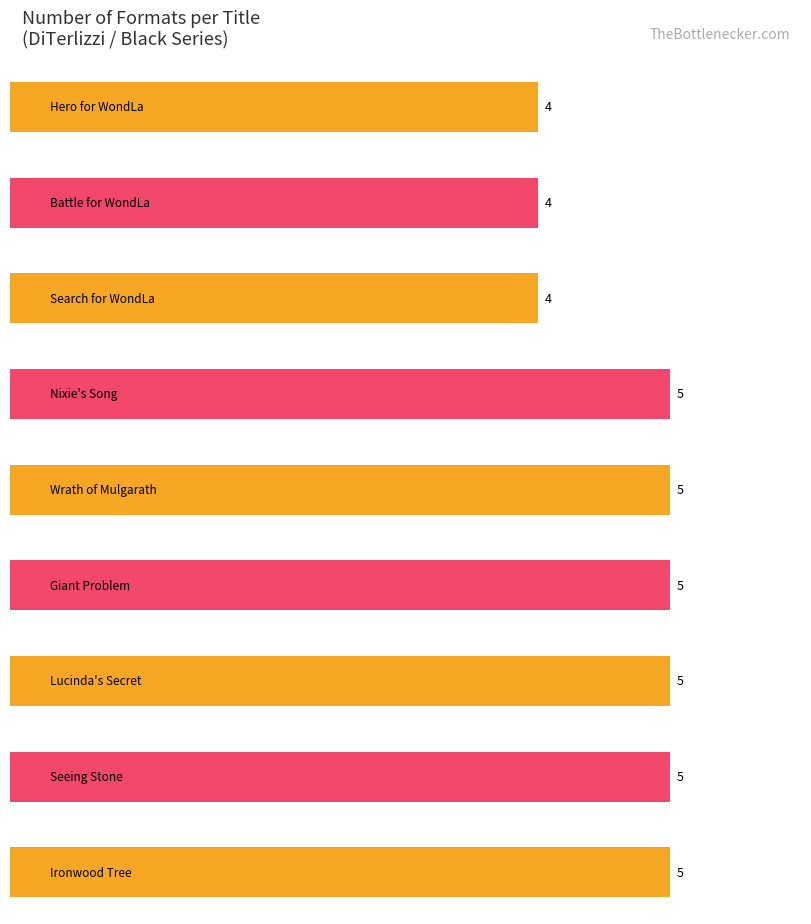

Where is the data nearest to the value 4?

Hero for WondLa